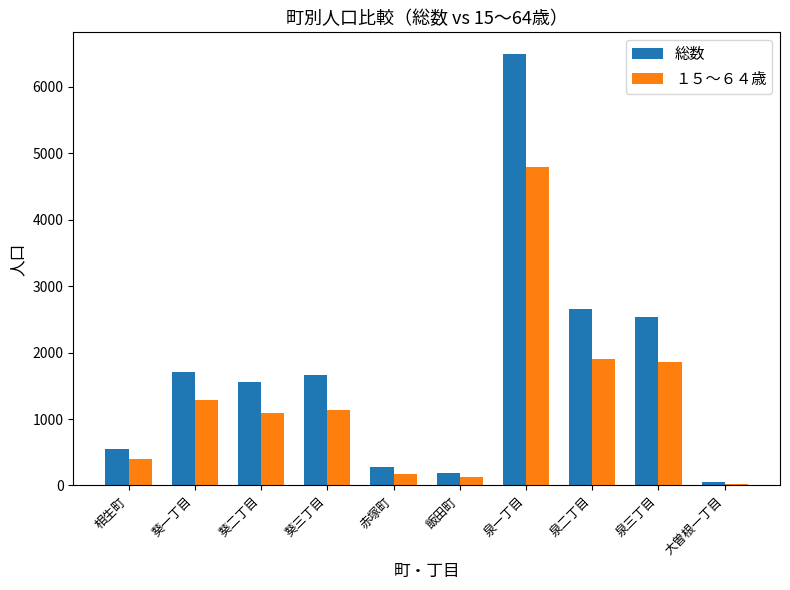

What are all the series names shown in the legend?

総数, １５～６４歳